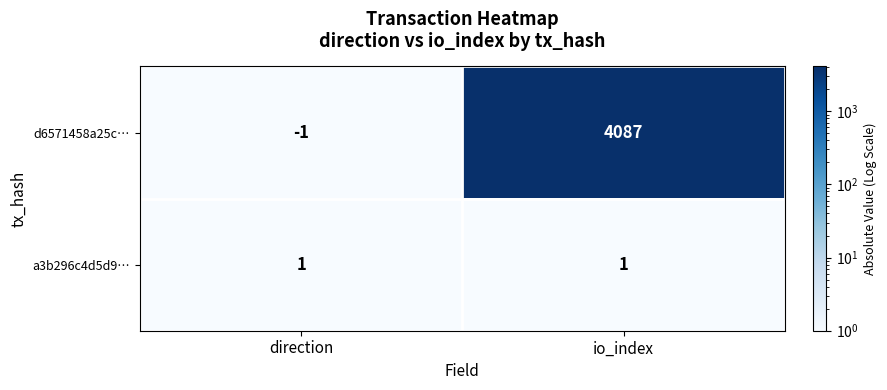

At direction, list the series in order from largest to smallest.

a3b296c4d5d9…, d6571458a25c…